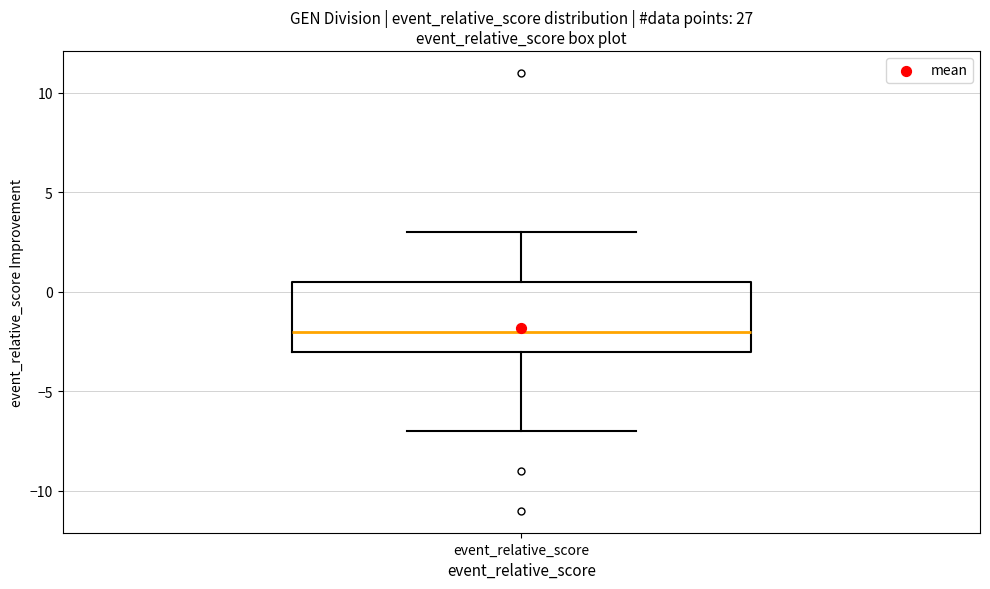

Transcribe this box plot: give where the median line is, the range the box spans, and where the two whiskers end, as read against the y-axis. The values are not printed on the chart, so give them approximately, as read against the axis.

median -2.0, box -3.0 to 0.5, whiskers -7.0 to 3.0